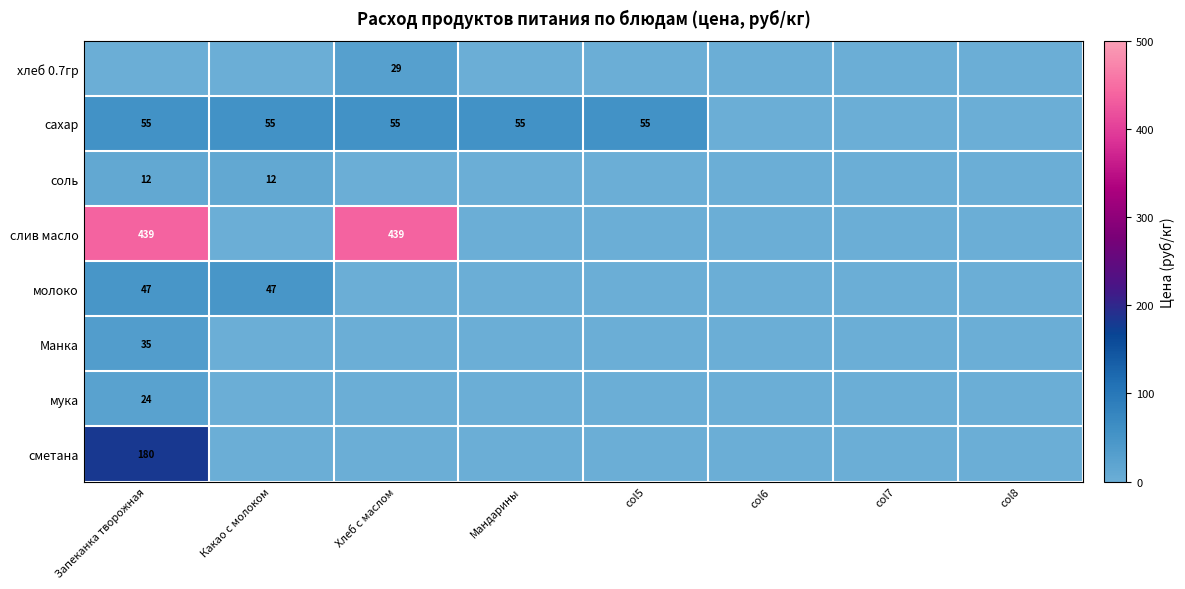

True or false: соль has a value of 12 at Какао с молоком.

True